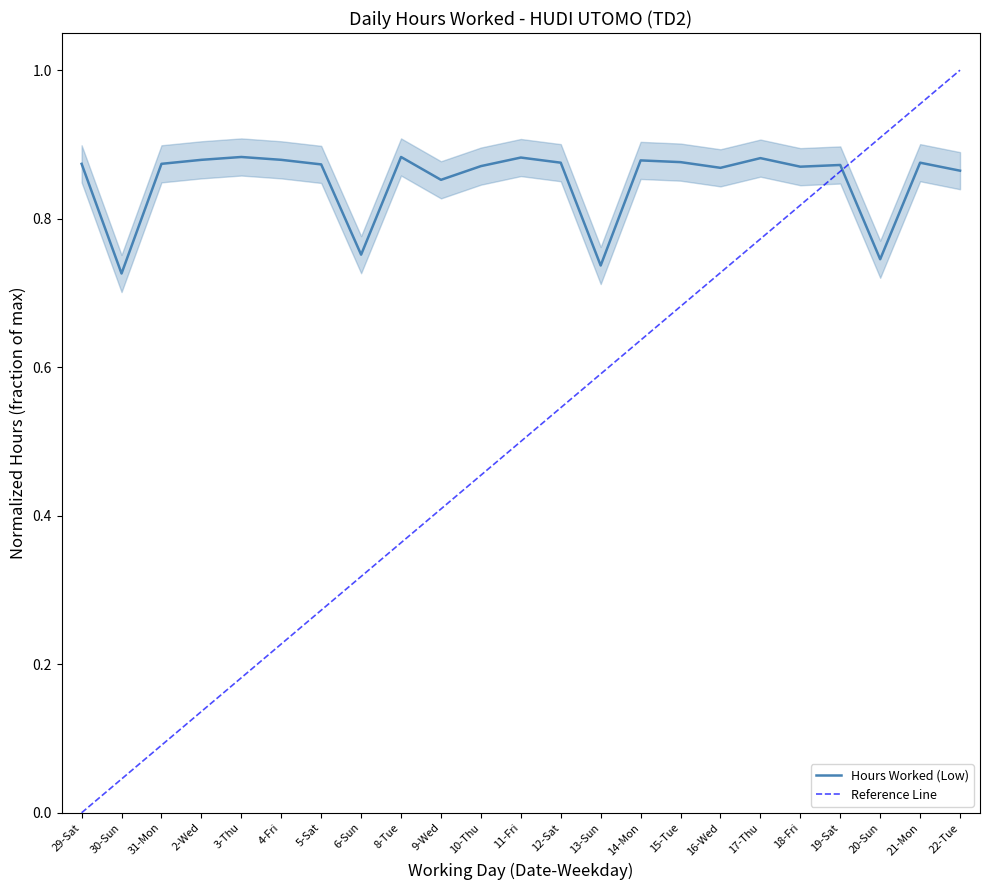

What is the maximum value shown in the chart?

0.9